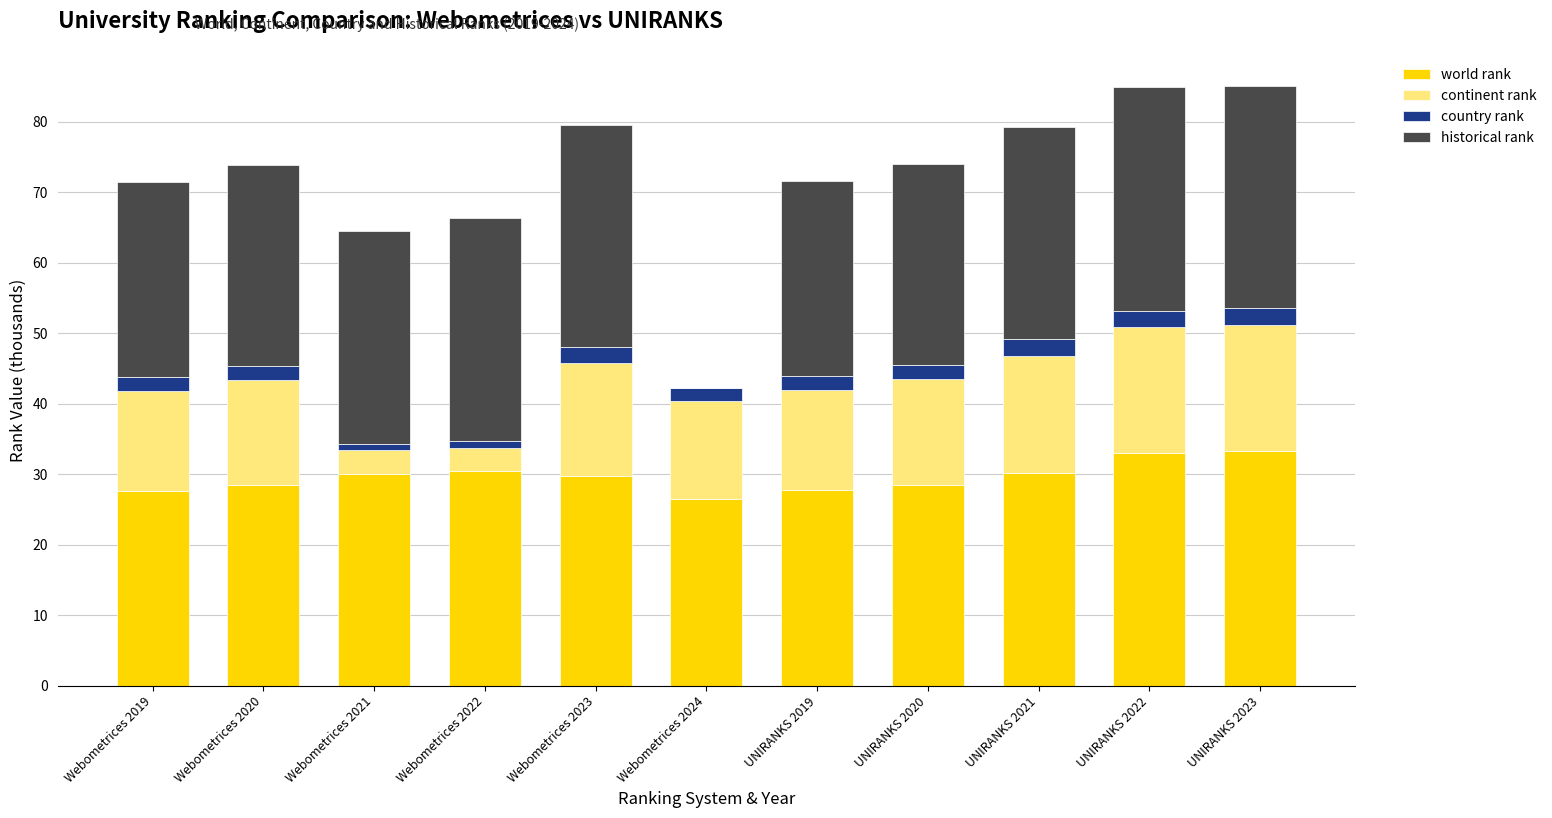

The value of world rank at UNIRANKS 2022 is 33.0. True or false?

True